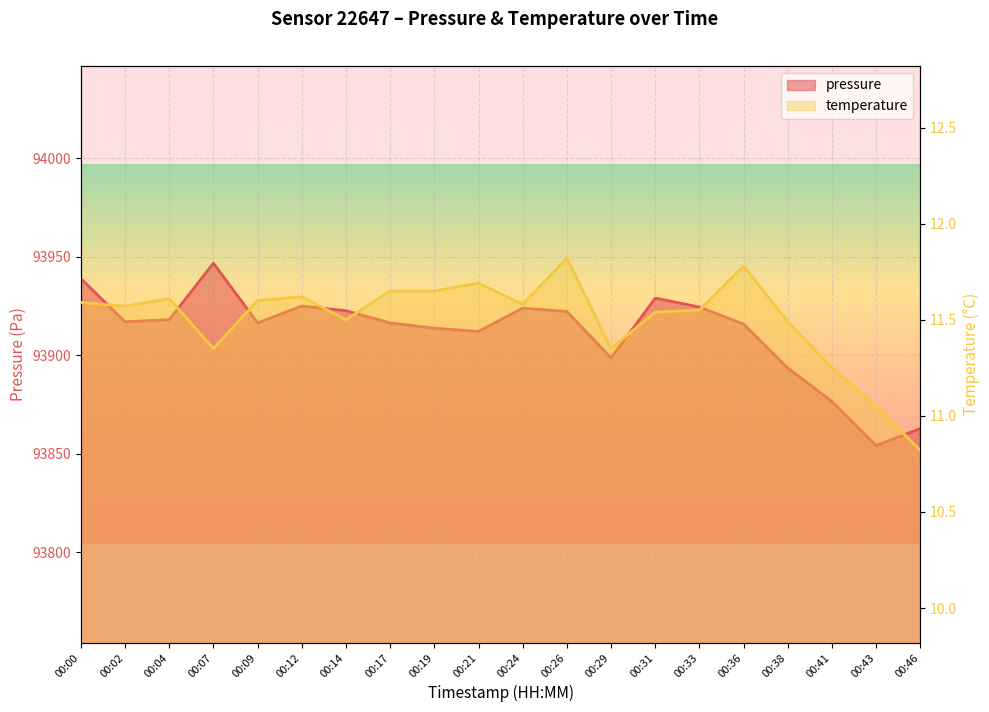

Reading right to left, what are all the values shown in this chart?

pressure: 93862.8	93854.2	93876.5	93893.5	93915.8	93924.4	93929.0	93898.7	93922.2	93923.9	93912.1	93913.7	93916.4	93922.6	93924.9	93916.4	93946.7	93918.0	93917.0	93938.8
temperature: 10.8	11.1	11.2	11.5	11.8	11.6	11.5	11.3	11.8	11.6	11.7	11.7	11.7	11.5	11.6	11.6	11.3	11.6	11.6	11.6